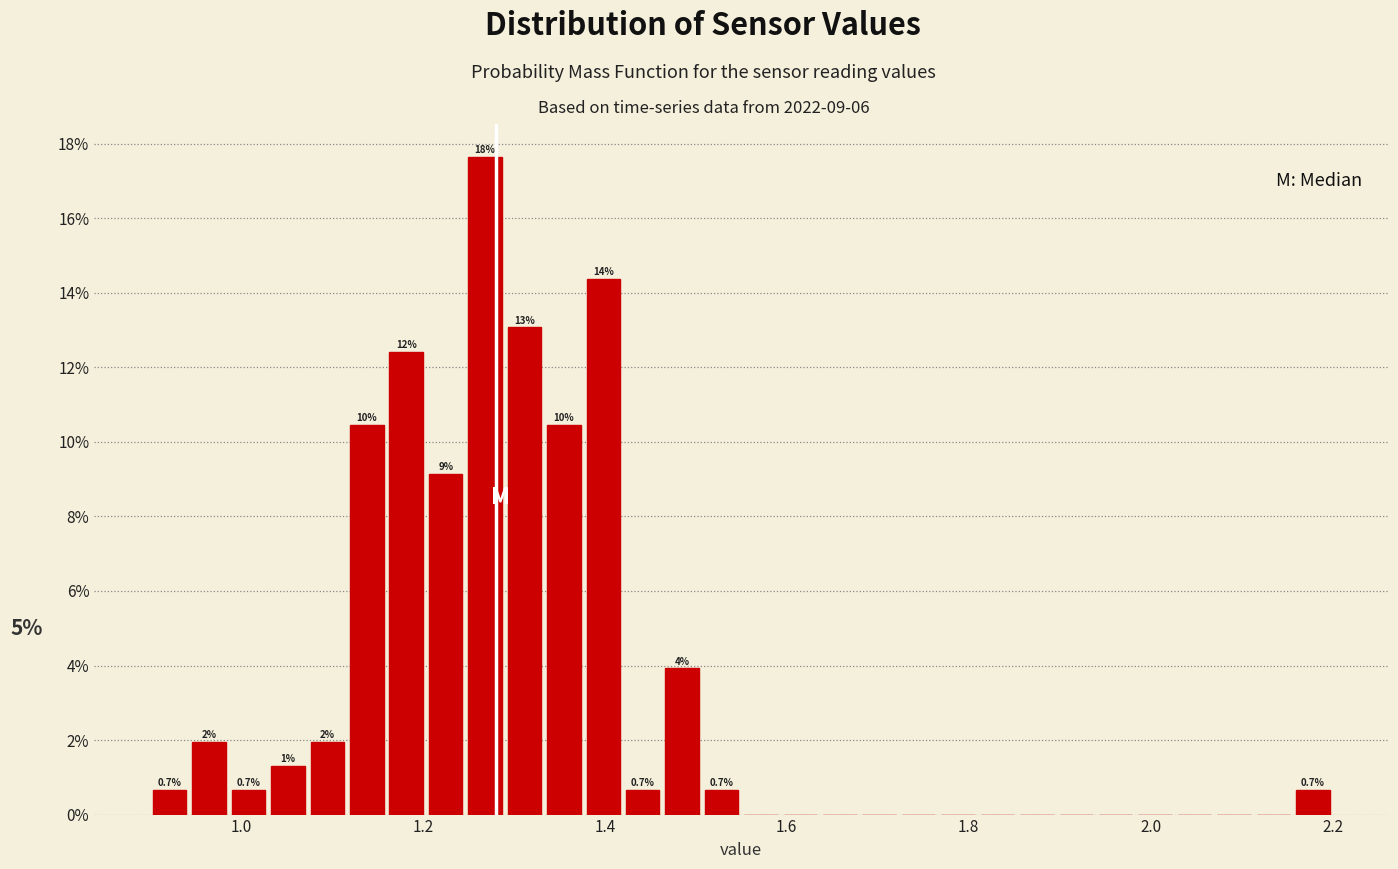

Read against the x-axis, roughly where is the centre of the tallest bar?

1.26